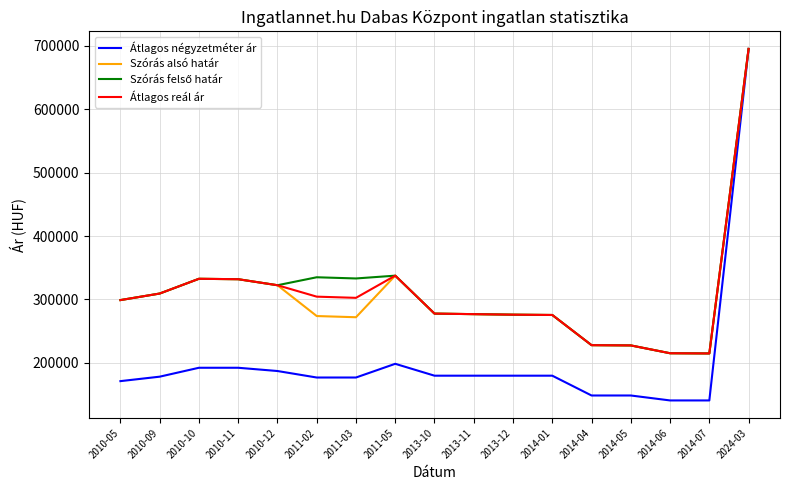

Is the value of Szórás alsó határ at 2011-02 greater than the value of Átlagos reál ár at 2010-11?

No